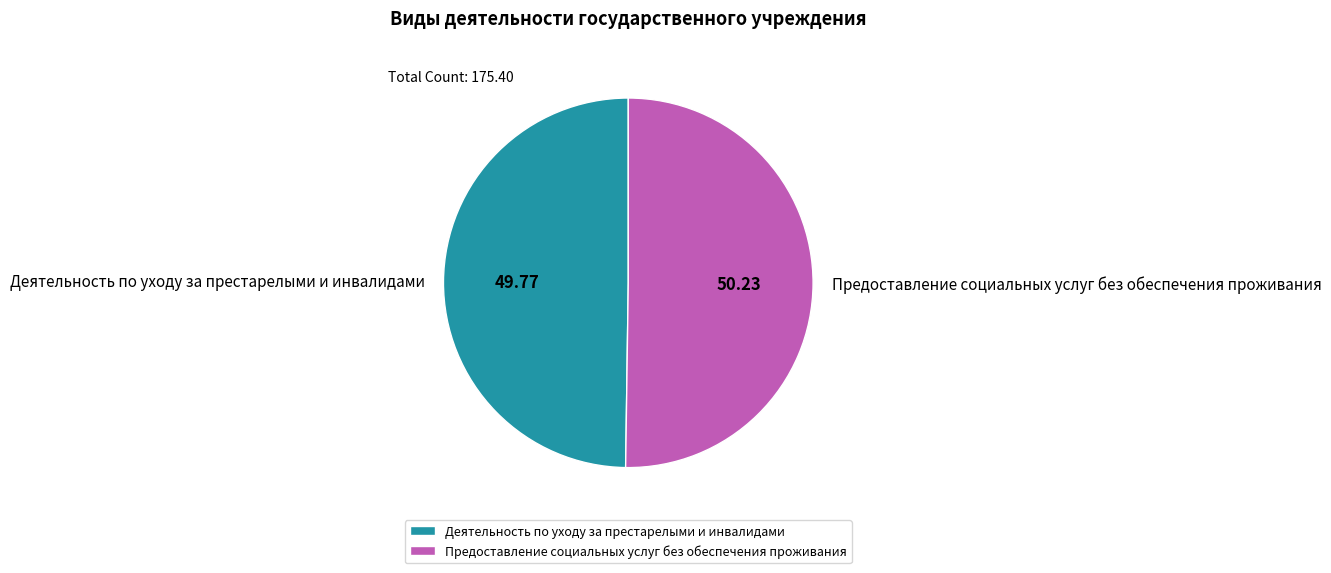

Approximately how many times larger is the value at Деятельность по уходу за престарелыми и инвалидами compared to Предоставление социальных услуг без обеспечения проживания?

1.0